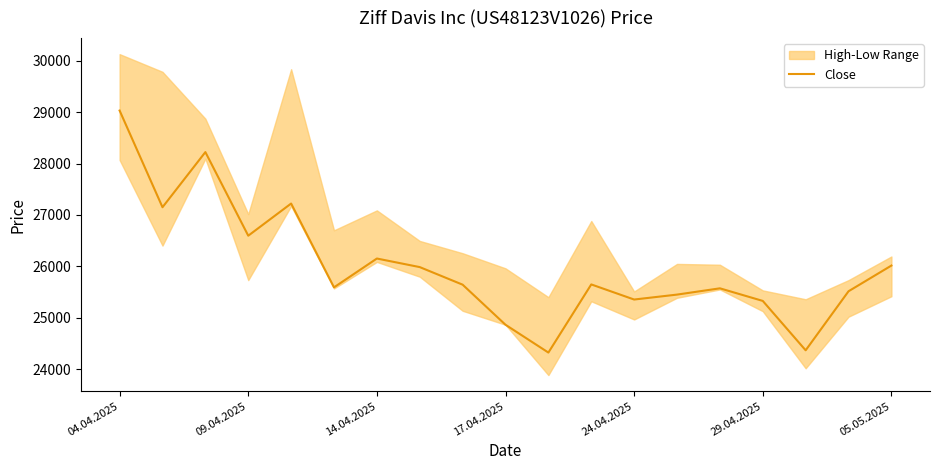

What is the highest value of the Close series?

29032